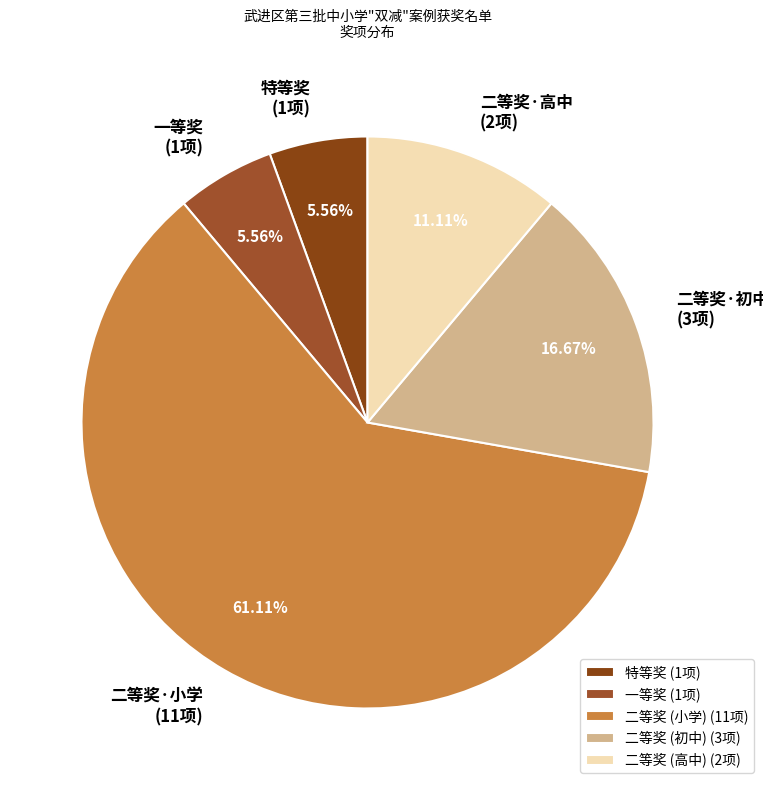

Rank the categories by value from lowest to highest.

特等奖, 一等奖, 二等奖 (高中), 二等奖 (初中), 二等奖 (小学)